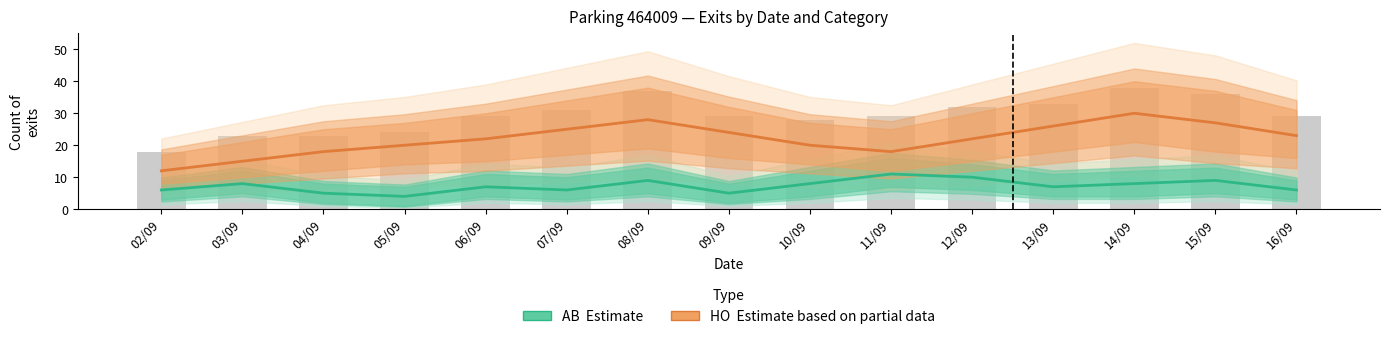

Reading left to right, transcribe all the data shown in this chart.

AB (Estimate): 6	8	5	4	7	6	9	5	8	11	10	7	8	9	6
HO (Estimate based on partial data): 12	15	18	20	22	25	28	24	20	18	22	26	30	27	23